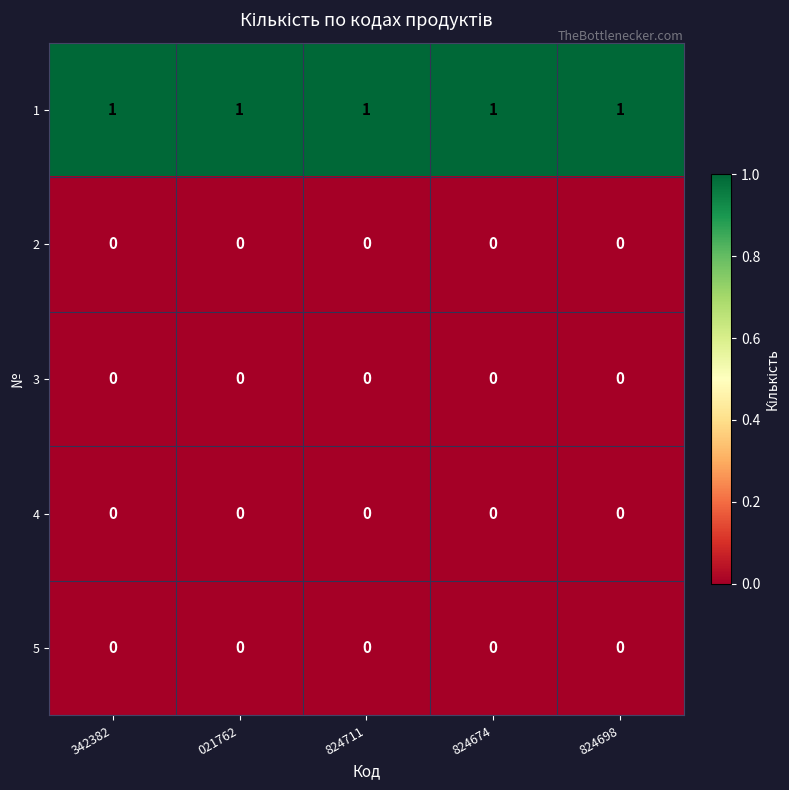

Is it true that 3 equals 0 at 824698?

True